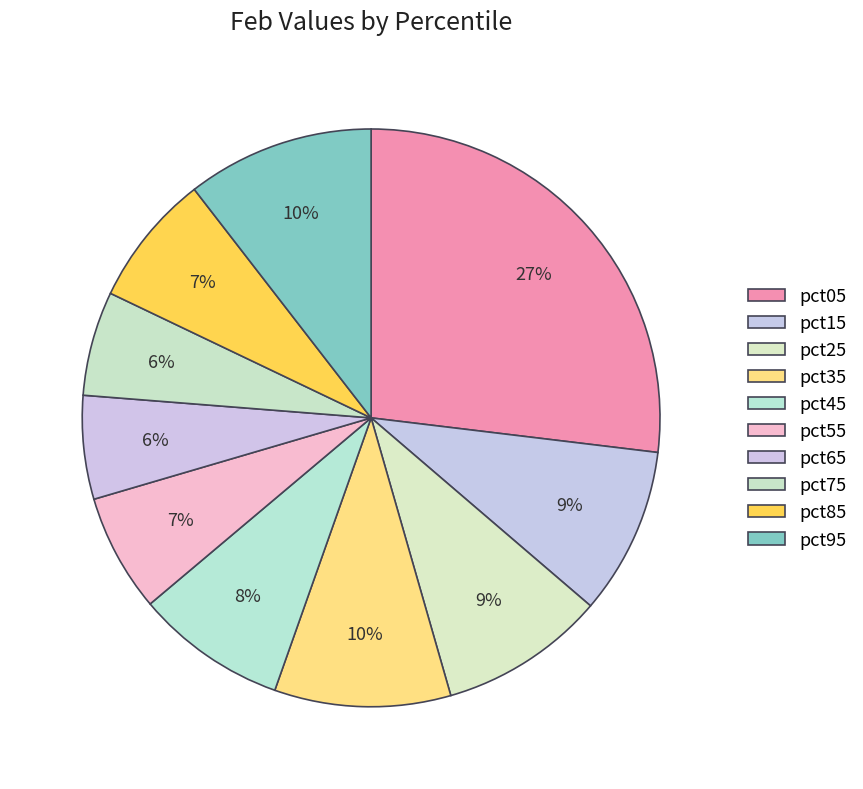

To the nearest percent, what is the average slice percentage?

10%